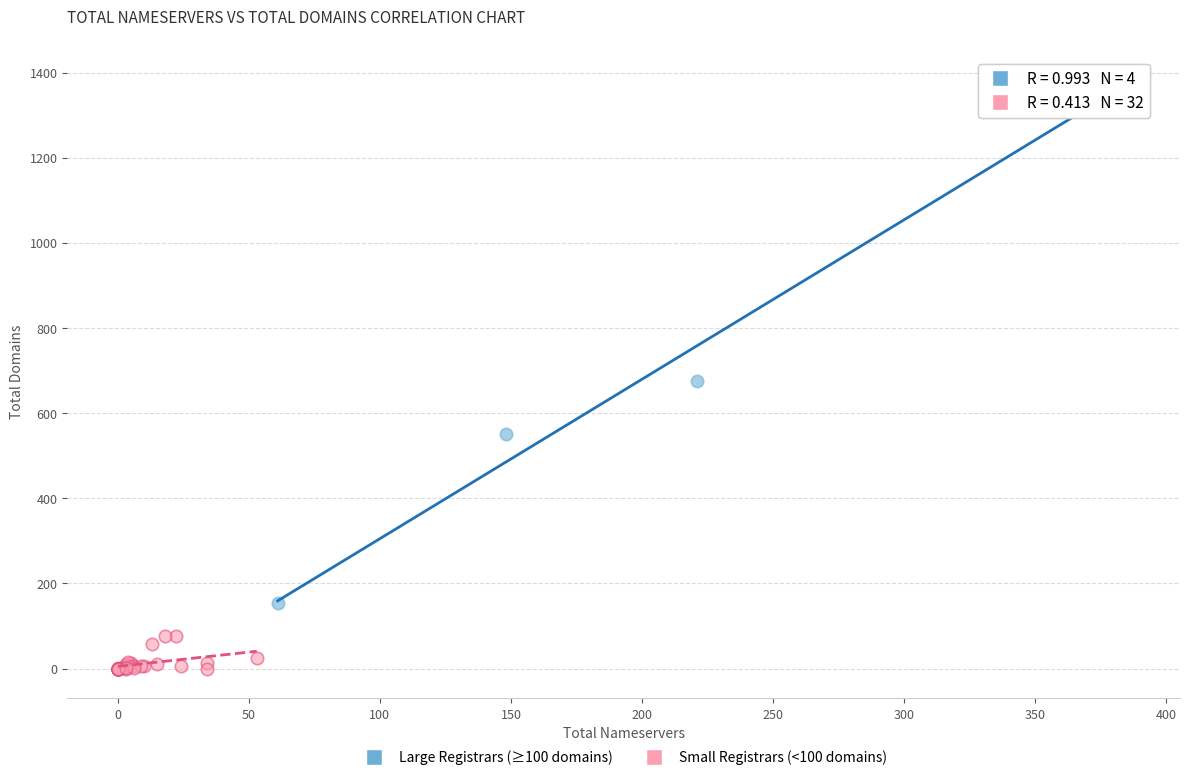

Which series reaches the minimum Y coordinate?

Small Registrars (<100 domains)